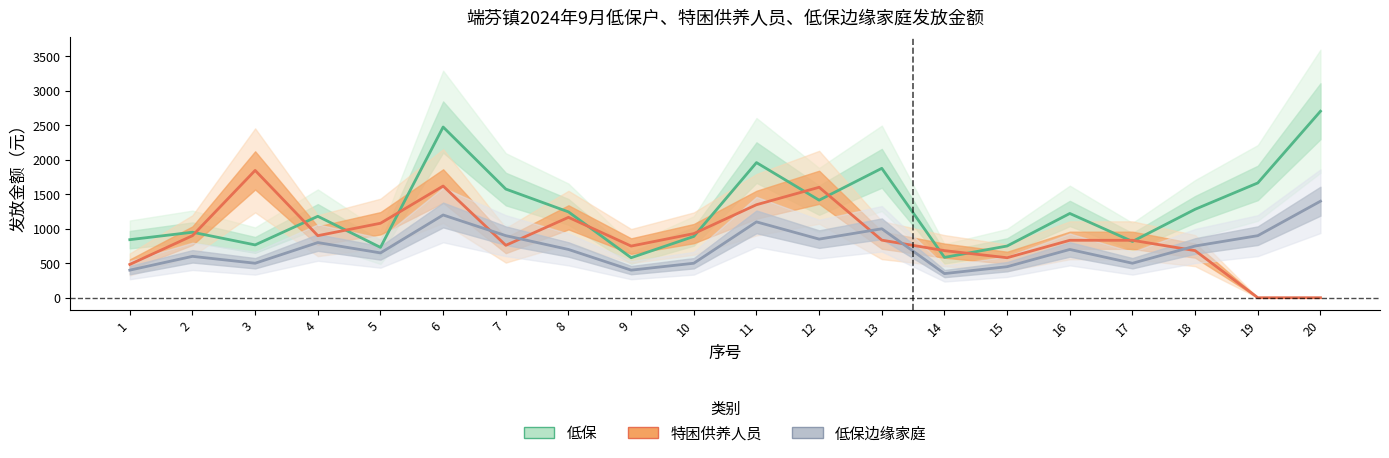

At how many categories does at least one series exceed 711?

19